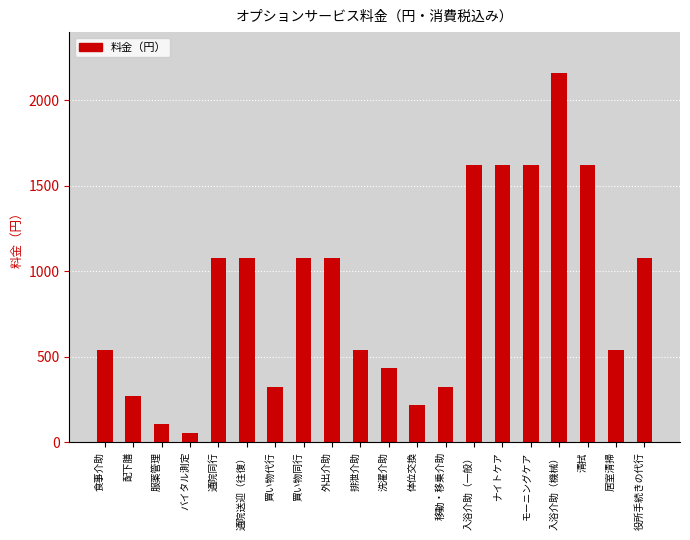

How many data points are less than 1080?

10